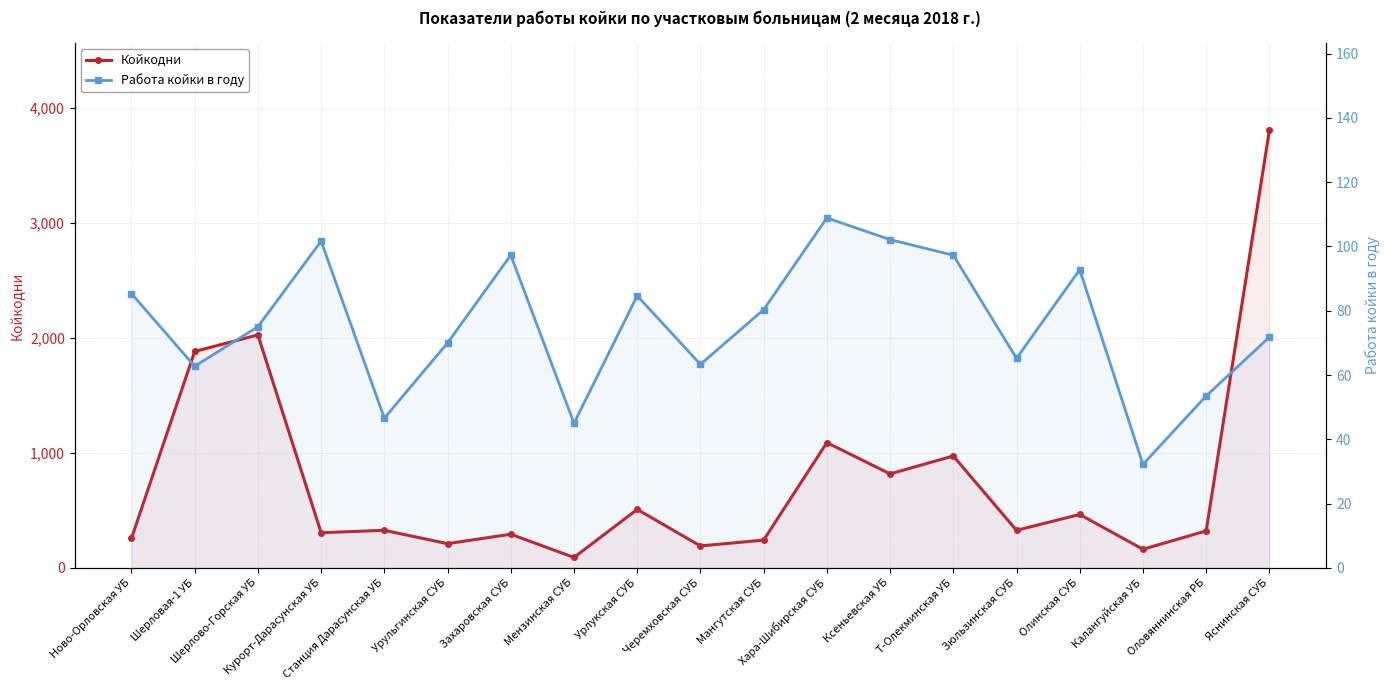

What is the label of the 5th point from the right?

Зюльзинская СУБ